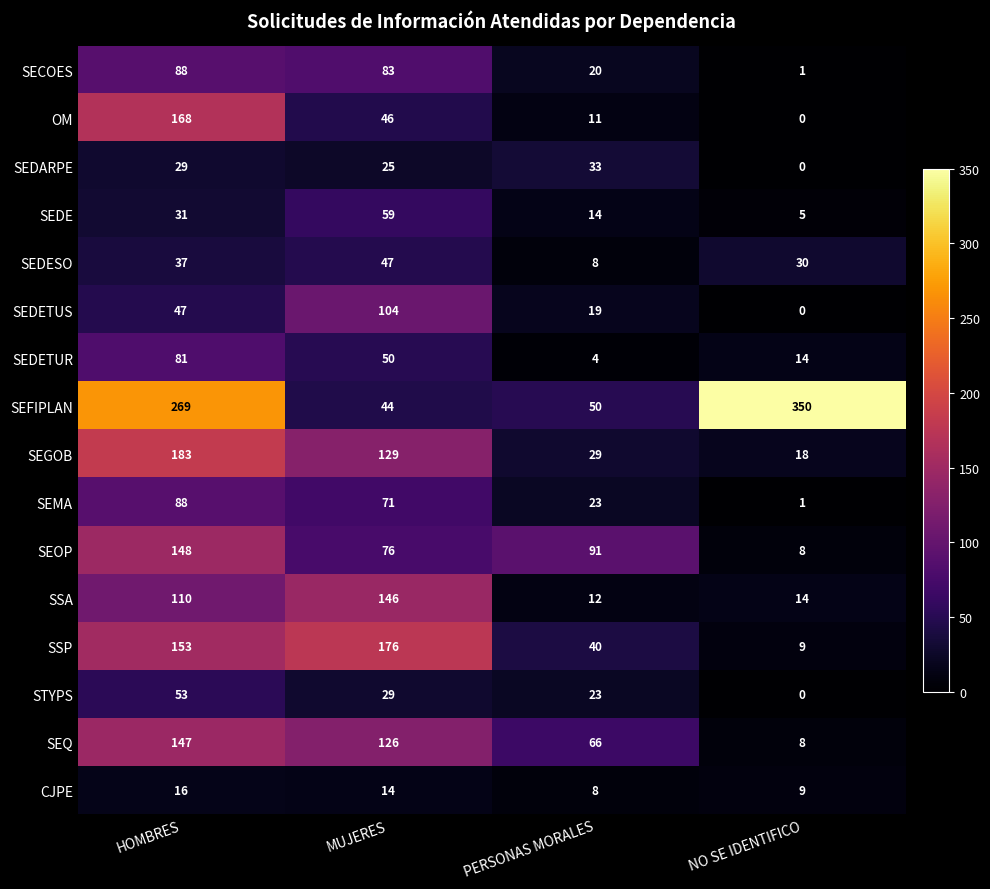

Which series has the largest range (max minus min)?

SEFIPLAN